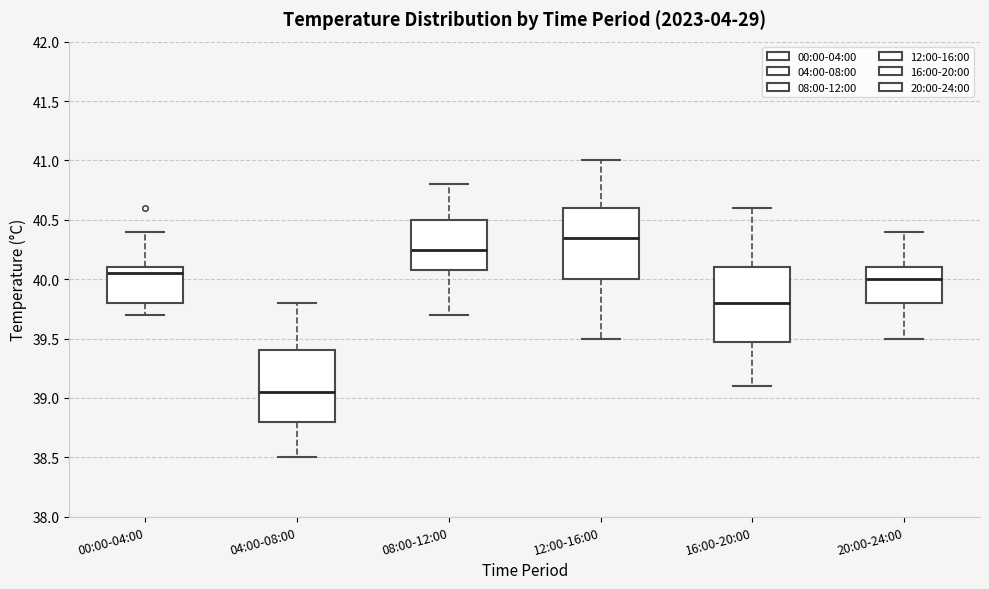

Reading left to right, read every box against the y-axis: the position of its median line, the range the box covers, and the ends of its whiskers. The values are not printed on the chart, so give them approximately, as read against the axis.

00:00-04:00: median 40.05, box 39.80 to 40.10, whiskers 39.70 to 40.40
04:00-08:00: median 39.05, box 38.80 to 39.40, whiskers 38.50 to 39.80
08:00-12:00: median 40.25, box 40.10 to 40.50, whiskers 39.70 to 40.80
12:00-16:00: median 40.35, box 40.00 to 40.60, whiskers 39.50 to 41.00
16:00-20:00: median 39.80, box 39.50 to 40.10, whiskers 39.10 to 40.60
20:00-24:00: median 40.00, box 39.80 to 40.10, whiskers 39.50 to 40.40